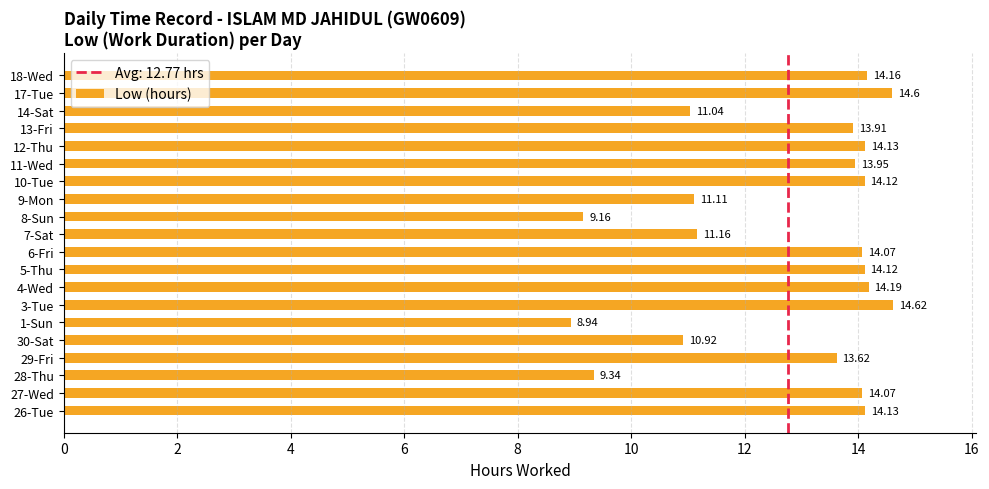

What is the greatest value displayed?

14.6